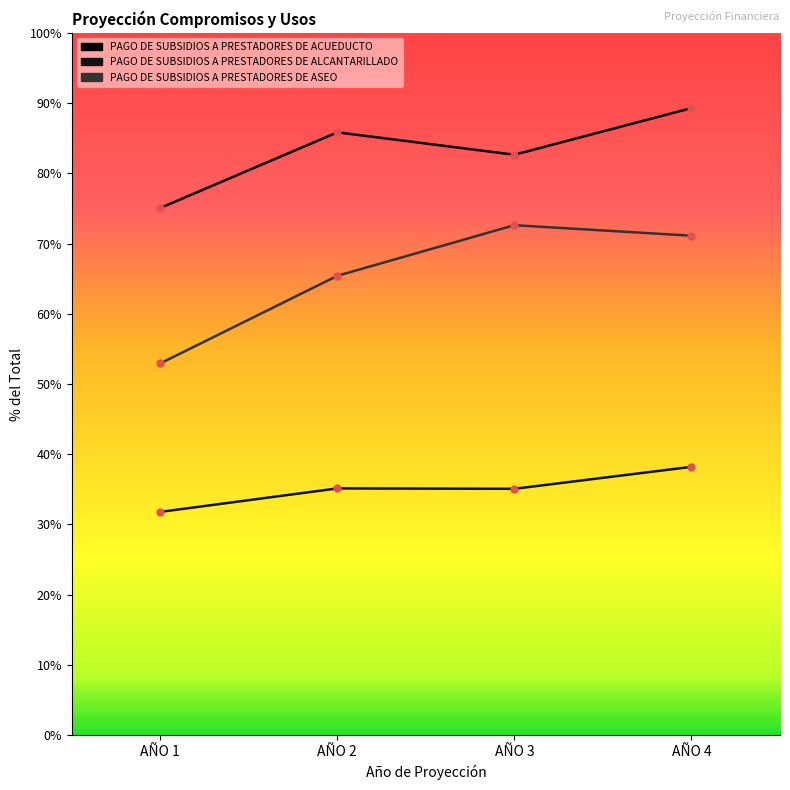

How many values in the PAGO DE SUBSIDIOS A PRESTADORES DE ALCANTARILLADO series exceed 41732059?

1